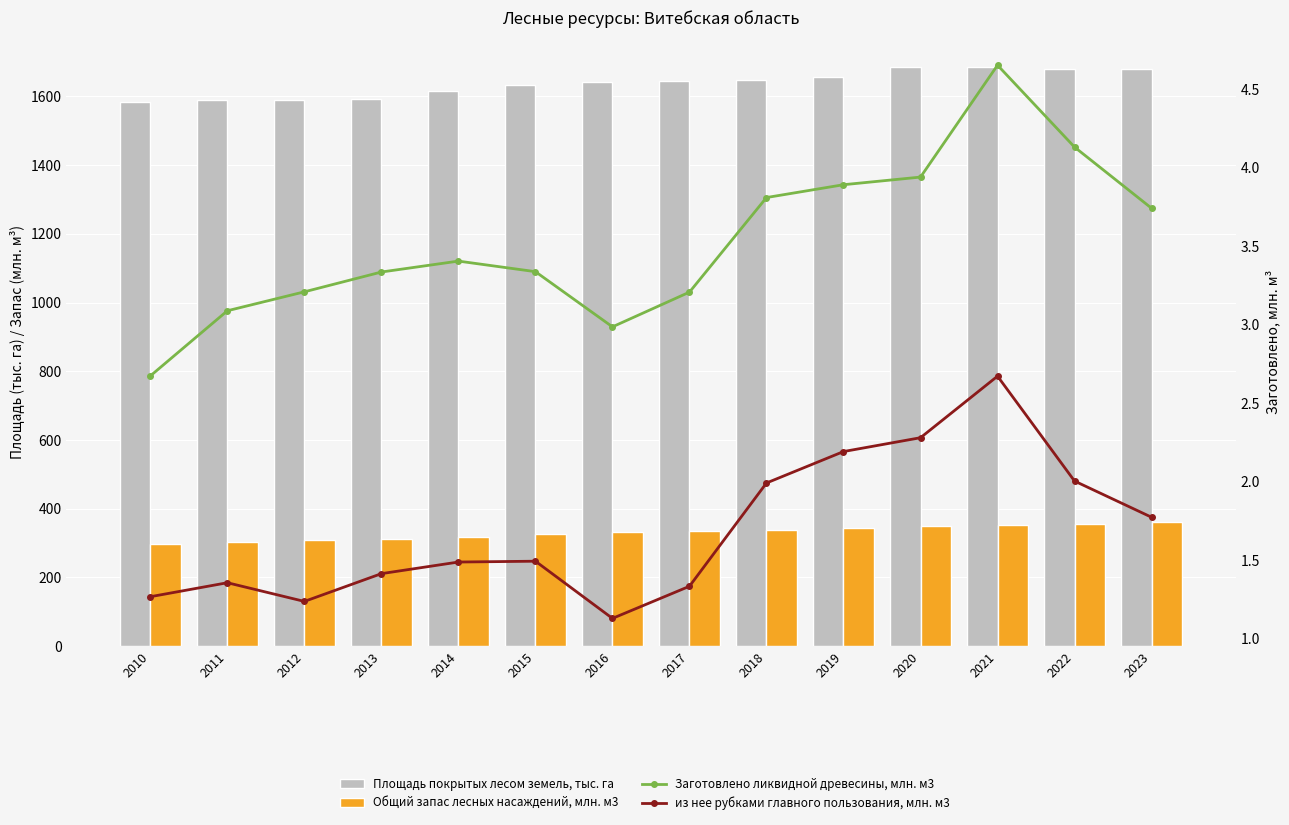

Count the number of categories in the chart.

14